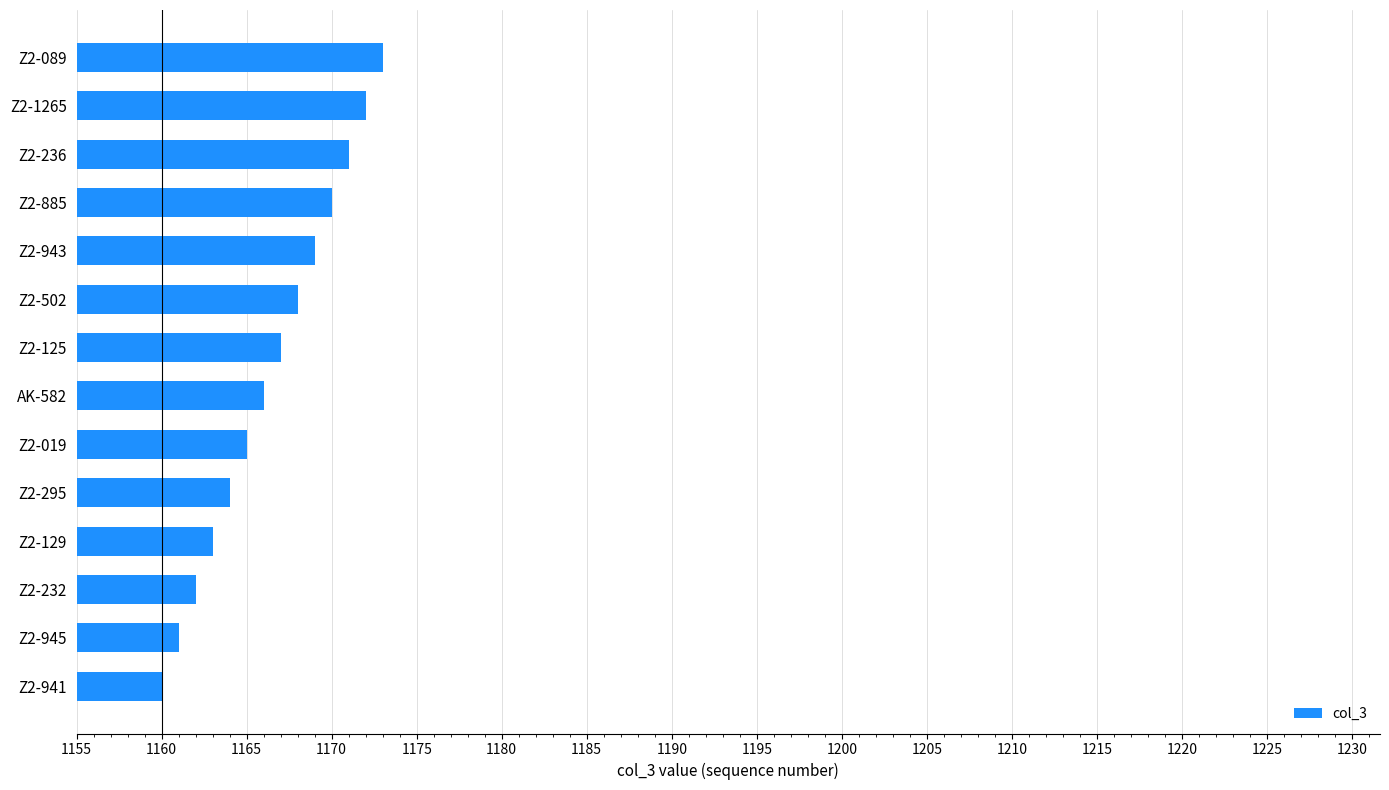

Is it true that the value at Z2-232 is 685?

False